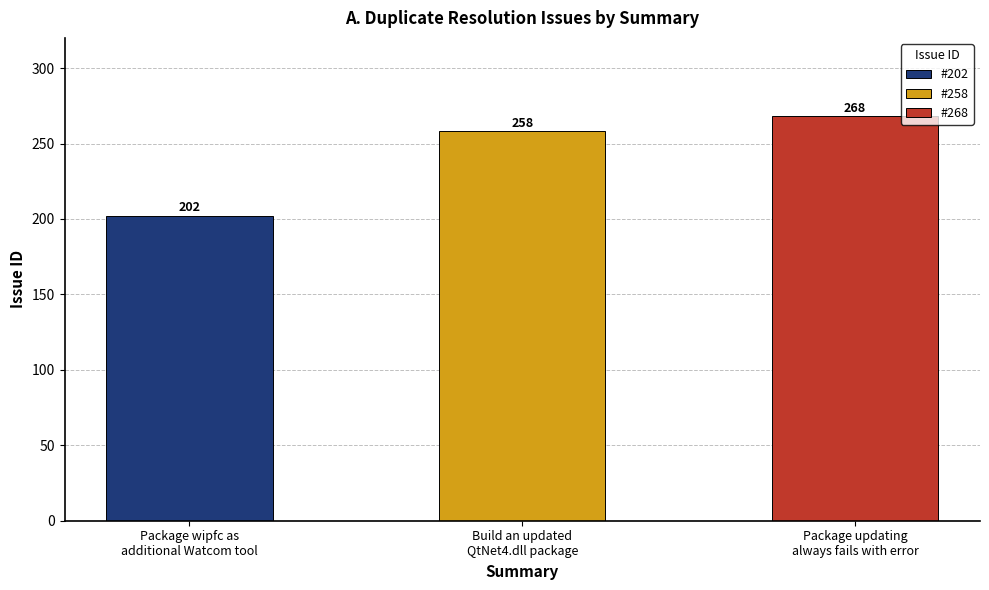

At which label is the value closest to 235?

Build an updated
QtNet4.dll package